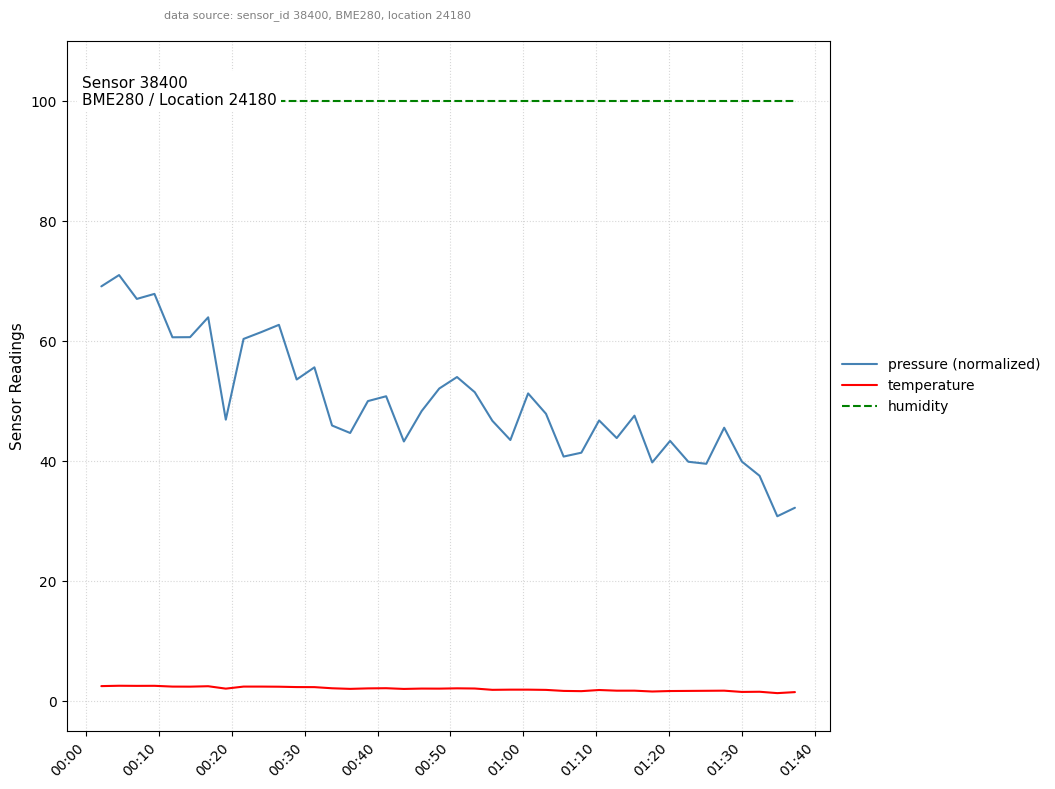

What are all the series names shown in the legend?

pressure (normalized), temperature, humidity